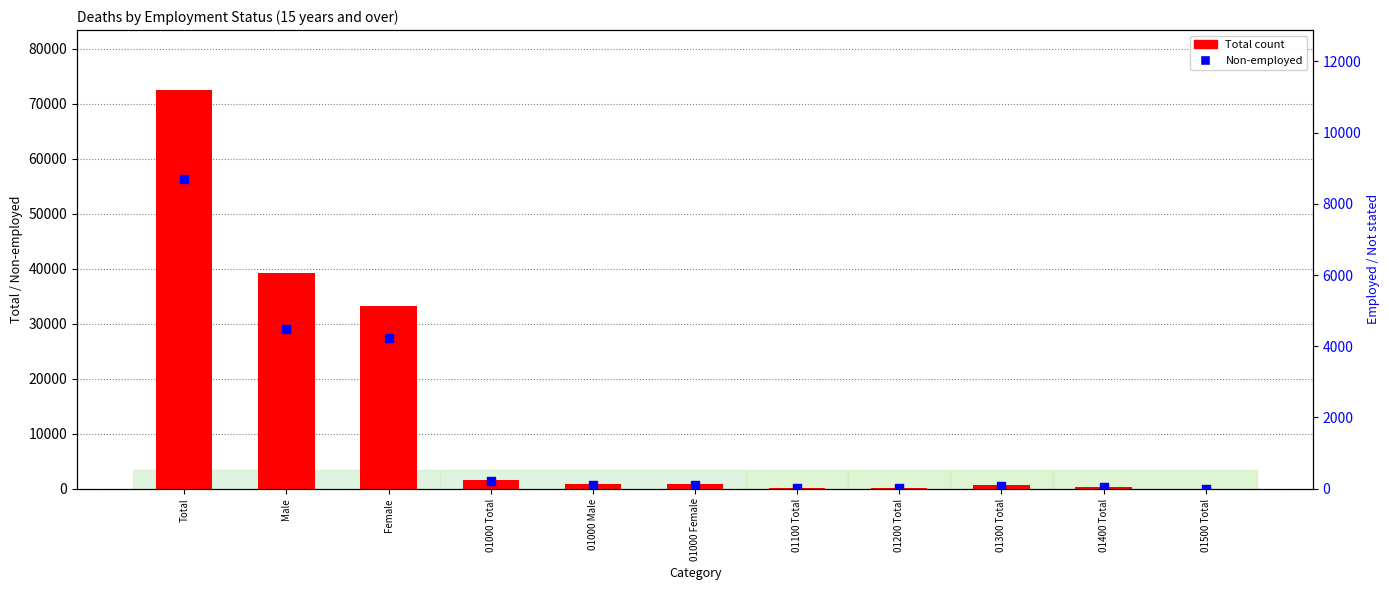

Which series has the largest total across all categories?

Total count